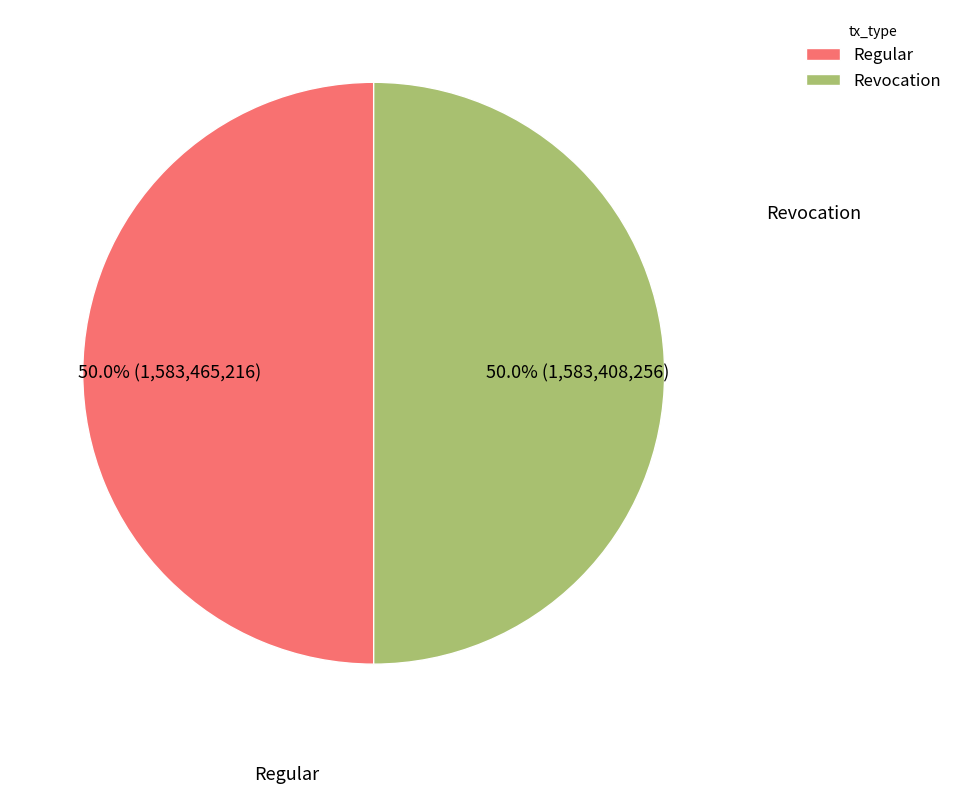

To the nearest percent, what percentage of the pie is Revocation?

50%